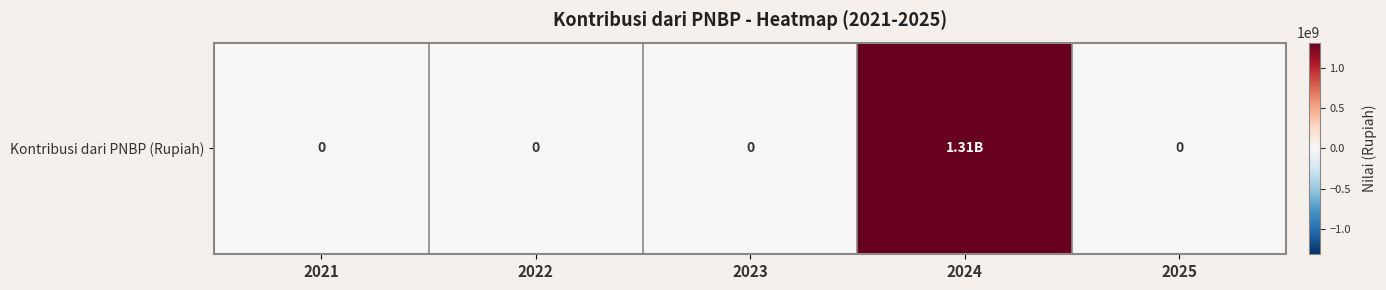

Where is the data nearest to the value 655046071?

2021